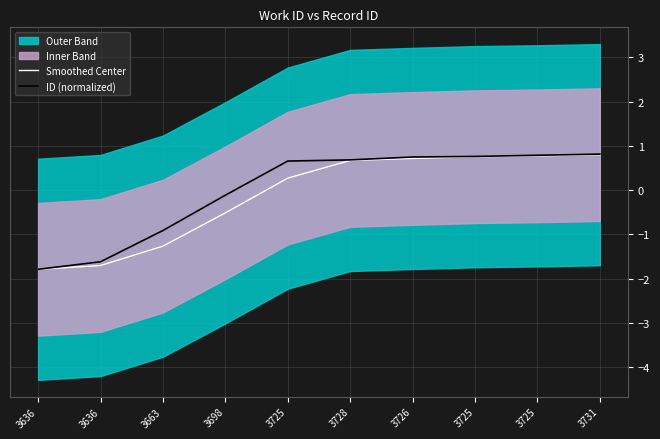

At which label is Smoothed Center closest to 0?

3725